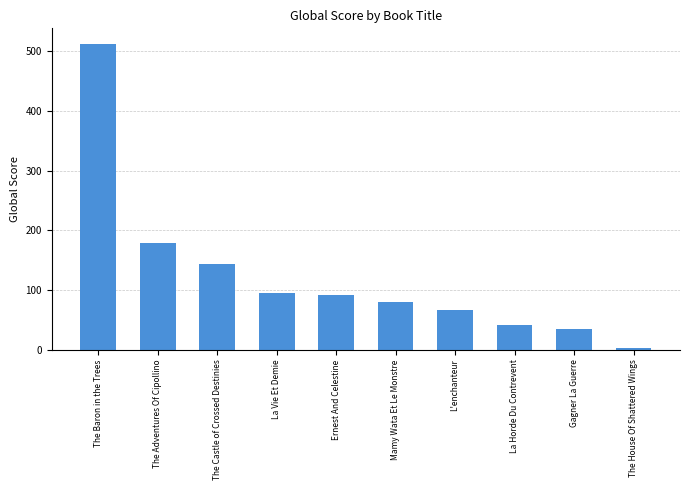

Where is the data nearest to the value 257?

The Adventures Of Cipollino